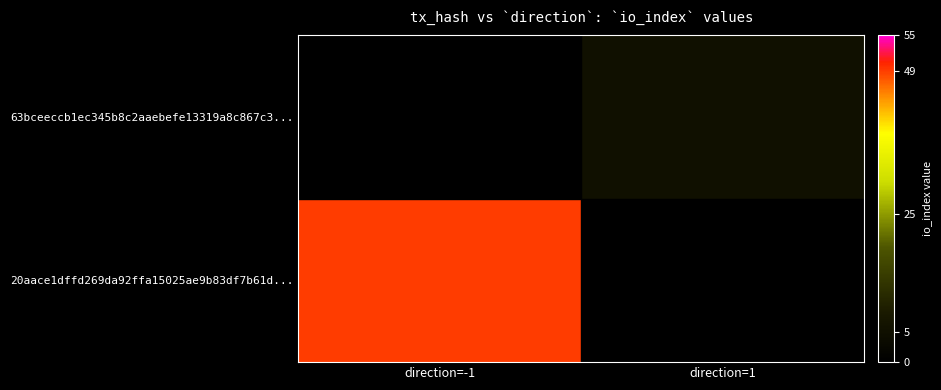

At which category is the sum across all series the highest?

direction=-1